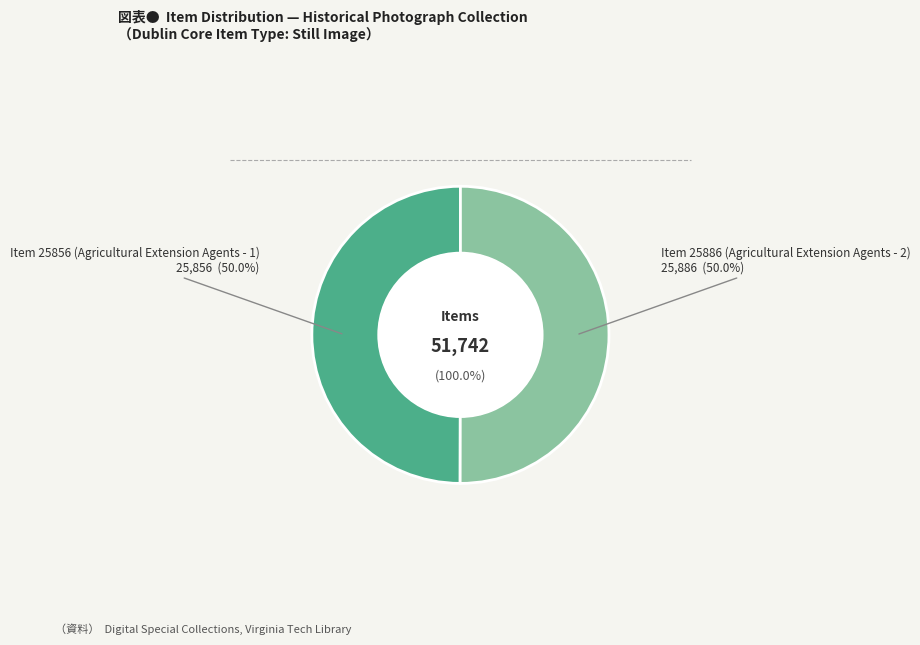

Which category has the smallest portion of the pie?

Item 25856 (Agricultural Extension Agents - 1)